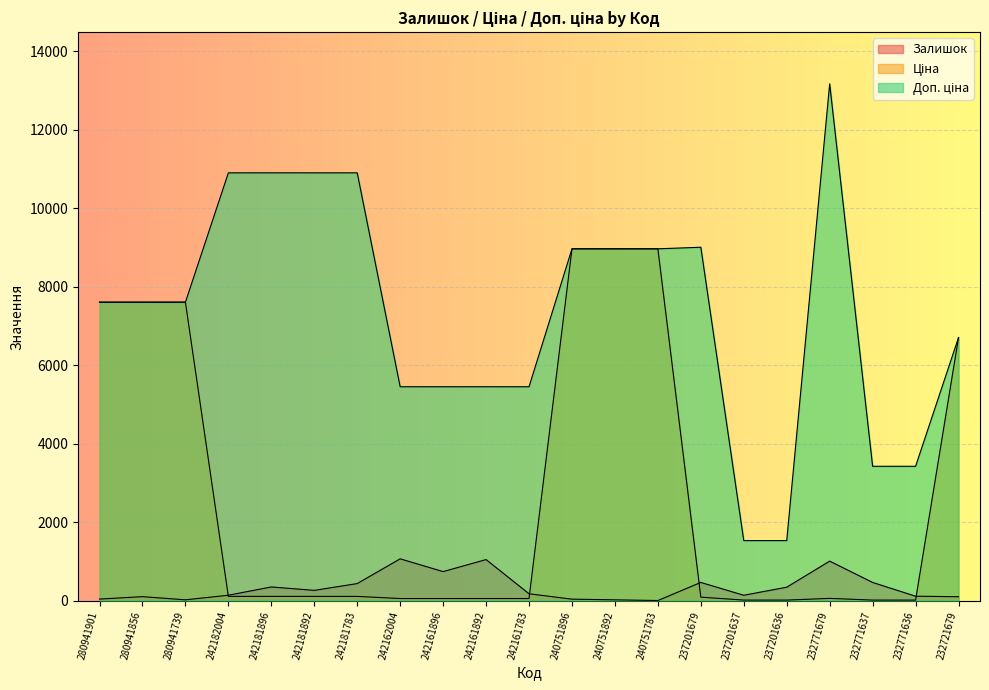

Reading left to right, list all the values displayed in this chart.

Залишок: 41.0	103.0	22.0	139.0	350.0	263.0	436.0	1067.0	741.0	1048.0	176.0	39.0	22.0	4.0	465.0	138.0	344.0	1008.0	465.0	114.0	101.0
Ціна: 7607.2	7607.2	7607.2	109.0	109.0	109.0	109.0	54.5	54.5	54.5	54.5	8966.9	8966.9	8966.9	90.1	15.3	15.3	58.5	15.2	15.2	6705.7
Доп. ціна: 7607.2	7607.2	7607.2	10903.0	10903.0	10903.0	10903.0	5452.0	5452.0	5452.0	5452.0	8966.9	8966.9	8966.9	9007.0	1531.0	1531.0	13171.5	3425.0	3425.0	6705.7